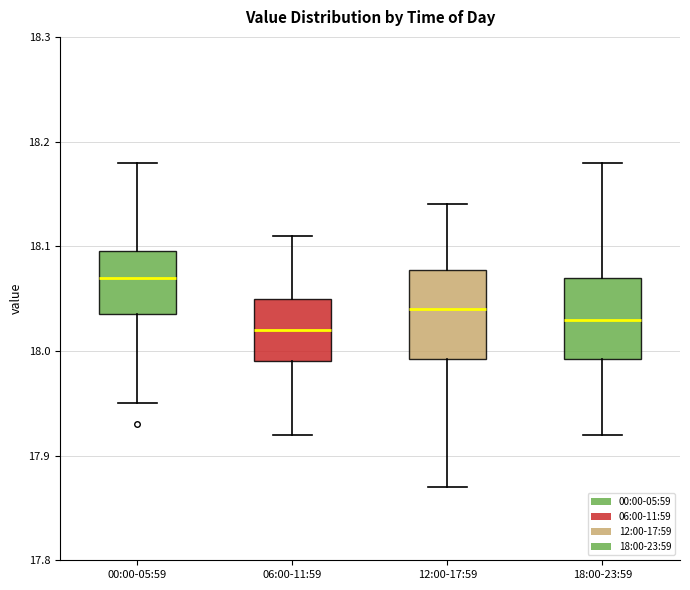

Reading left to right, transcribe this box plot: for each box, give where its median line is, the range the box spans, and where its two whiskers end, as read against the y-axis. The values are not printed on the chart, so give them approximately, as read against the axis.

00:00-05:59: median 18.07, box 18.04 to 18.10, whiskers 17.95 to 18.18
06:00-11:59: median 18.02, box 17.99 to 18.05, whiskers 17.92 to 18.11
12:00-17:59: median 18.04, box 17.99 to 18.08, whiskers 17.87 to 18.14
18:00-23:59: median 18.03, box 17.99 to 18.07, whiskers 17.92 to 18.18